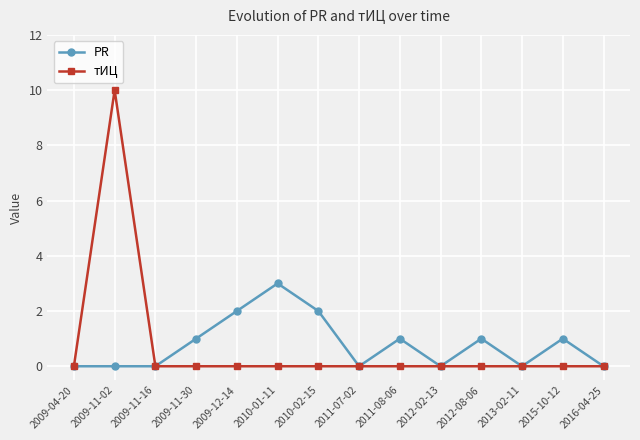

What is the highest value of the тИЦ series?

10